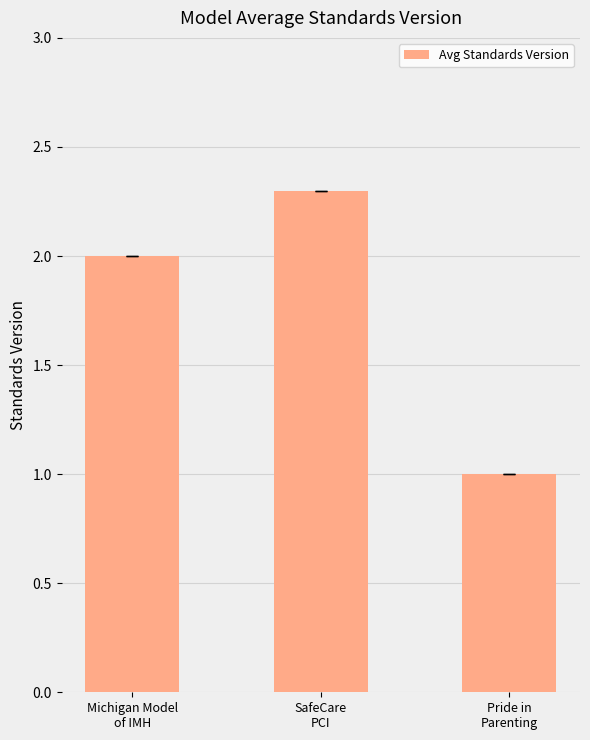

Which category has the highest value across all series?

SafeCare
PCI